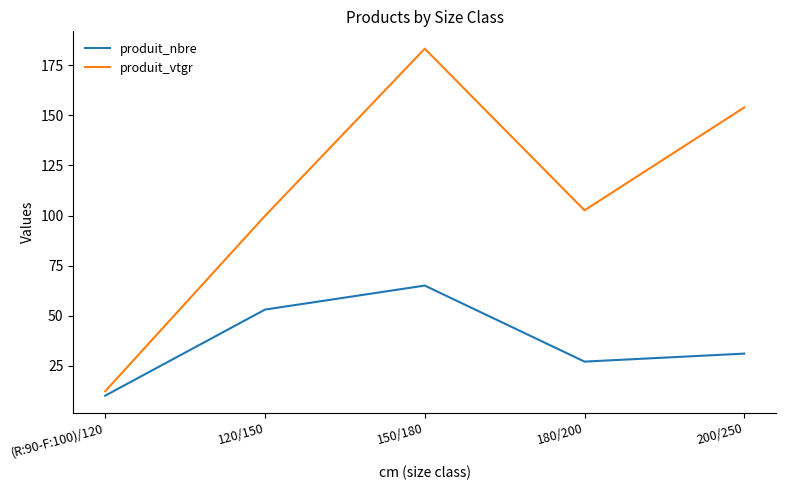

True or false: produit_vtgr and produit_nbre cross at least once.

False